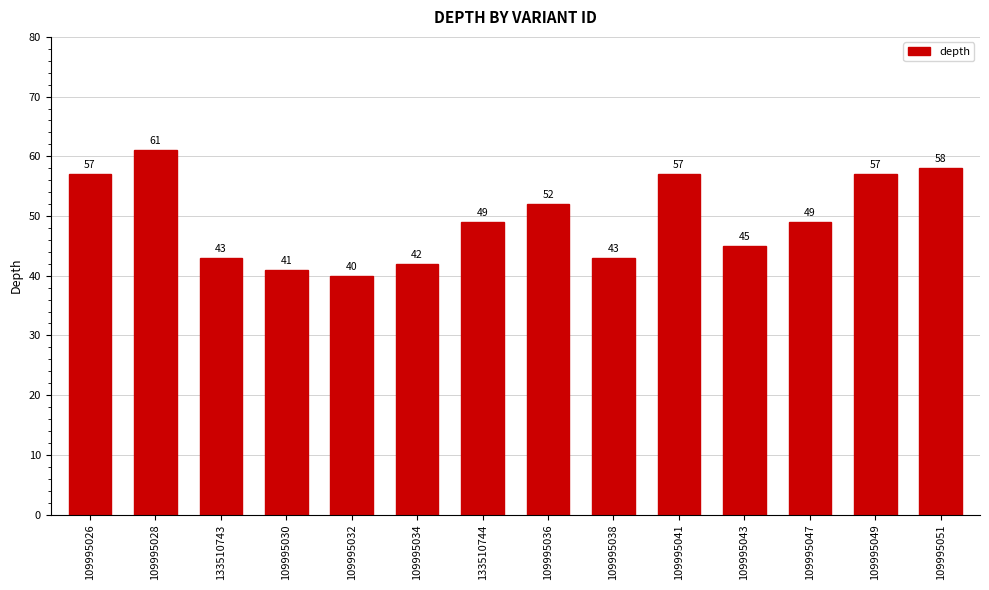

Which label corresponds to the largest value in the chart?

109995028